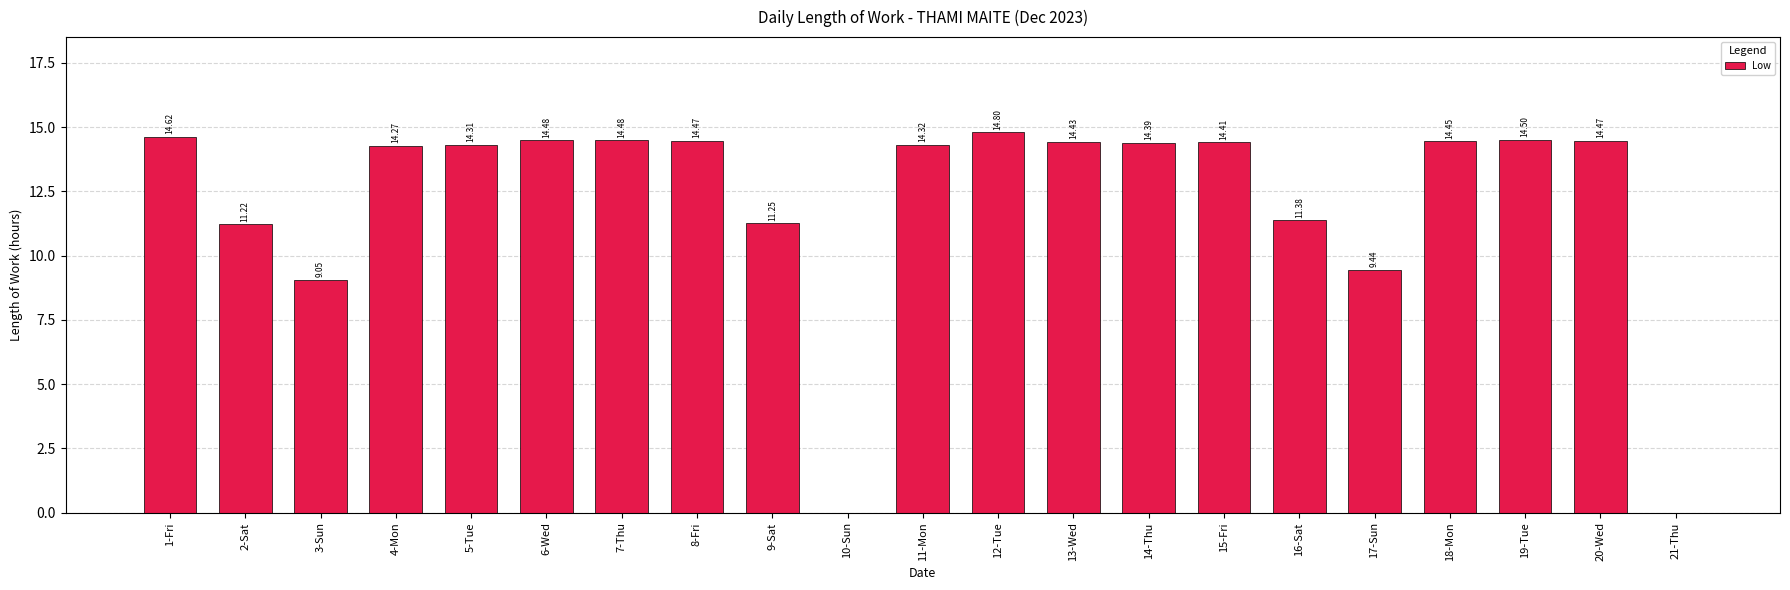

Approximately how many times larger is the value at 1-Fri compared to 9-Sat?

1.3